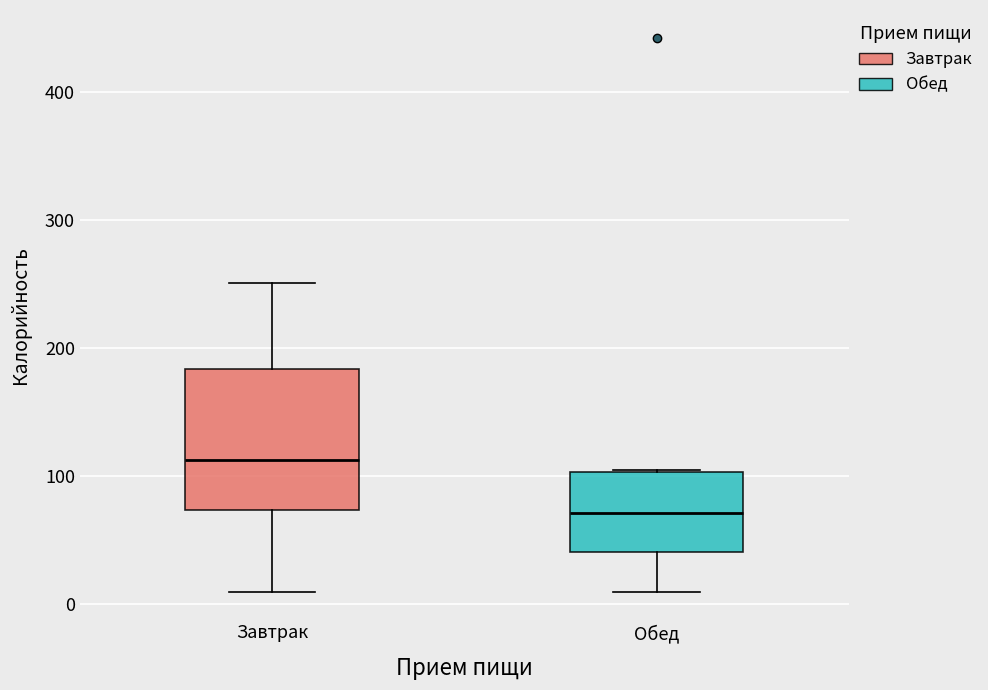

Reading left to right, read every box against the y-axis: the position of its median line, the range the box covers, and the ends of its whiskers. The values are not printed on the chart, so give them approximately, as read against the axis.

Завтрак: median 110, box 70 to 180, whiskers 10 to 250
Обед: median 70, box 40 to 100, whiskers 10 to 110